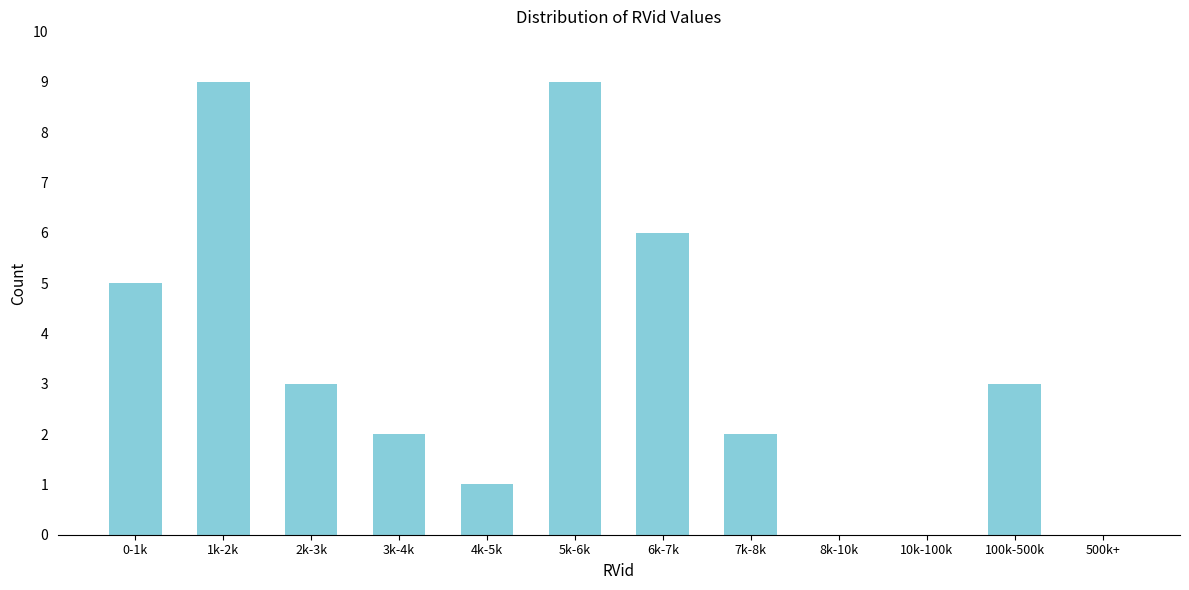

Reading right to left, transcribe all the data shown in this chart.

500k+=0	100k-500k=3	10k-100k=0	8k-10k=0	7k-8k=2	6k-7k=6	5k-6k=9	4k-5k=1	3k-4k=2	2k-3k=3	1k-2k=9	0-1k=5